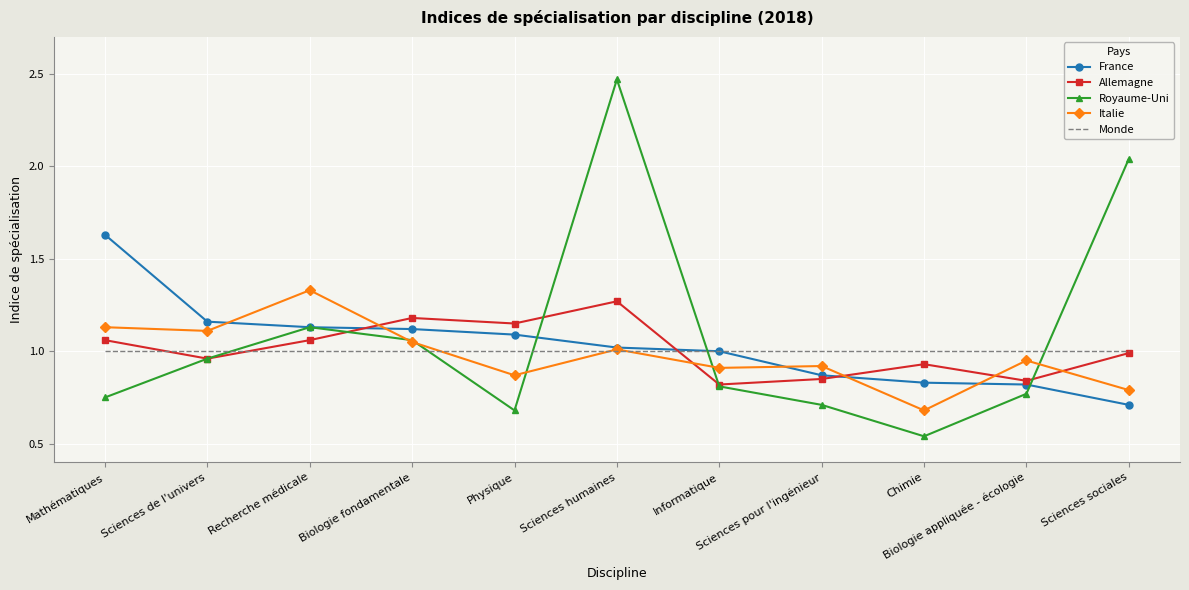

Which series has the largest total across all categories?

Royaume-Uni